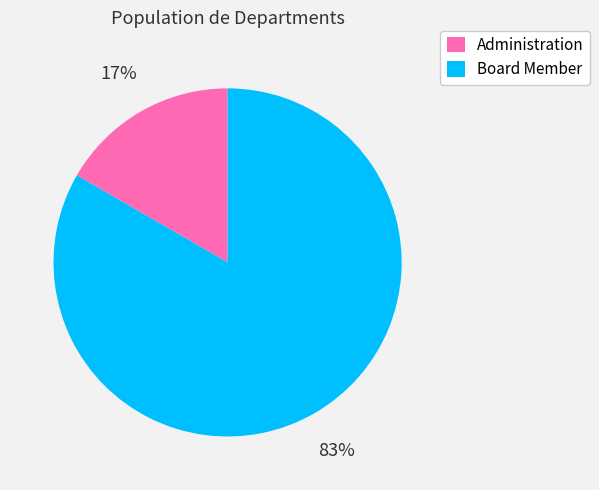

Combined, do Administration and Board Member account for over 50%?

Yes